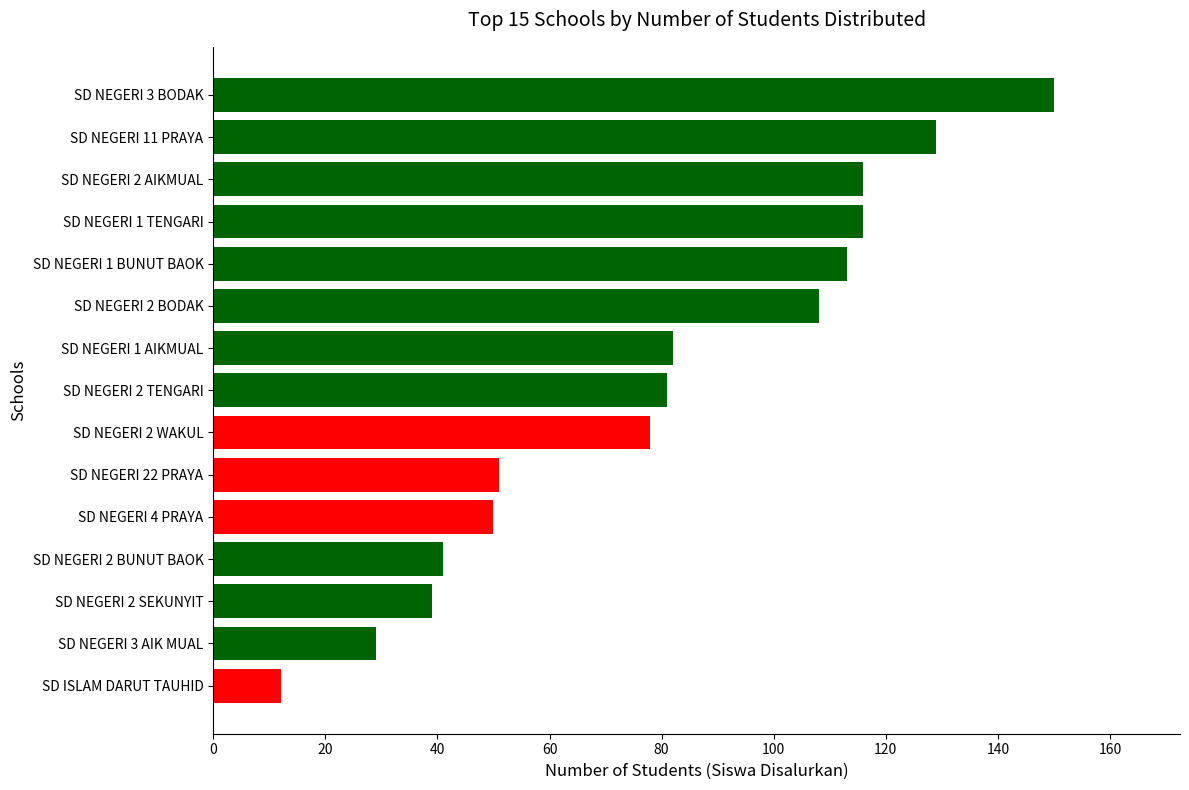

What value does the data have at SD NEGERI 2 SEKUNYIT, to the nearest 10?

40